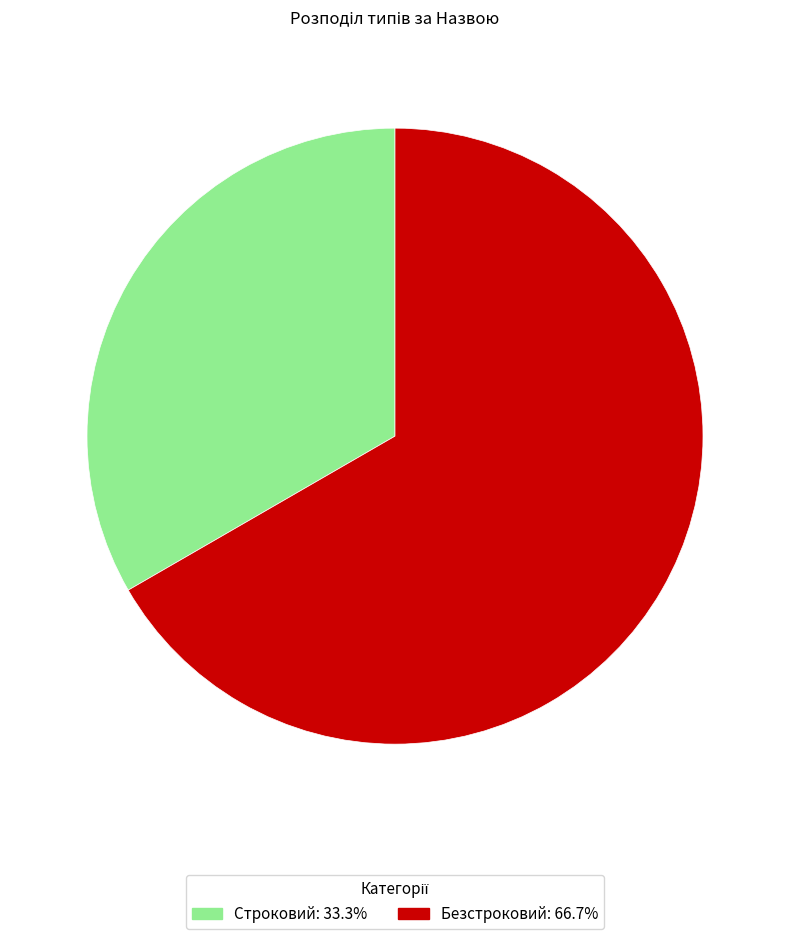

Is there a majority slice in this chart?

Yes